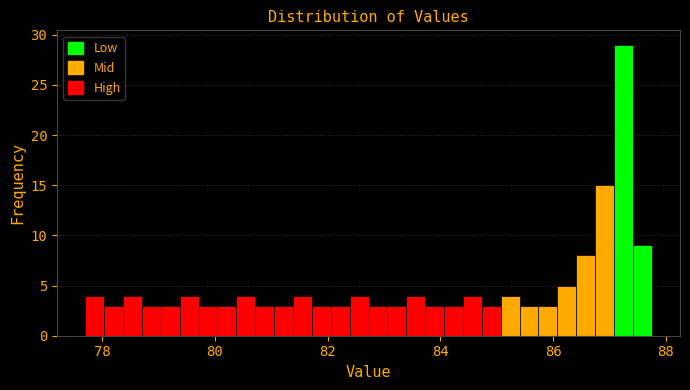

Around what value on the x-axis is the tallest bar? Give the approximate position of its centre, as read against the axis.

87.2